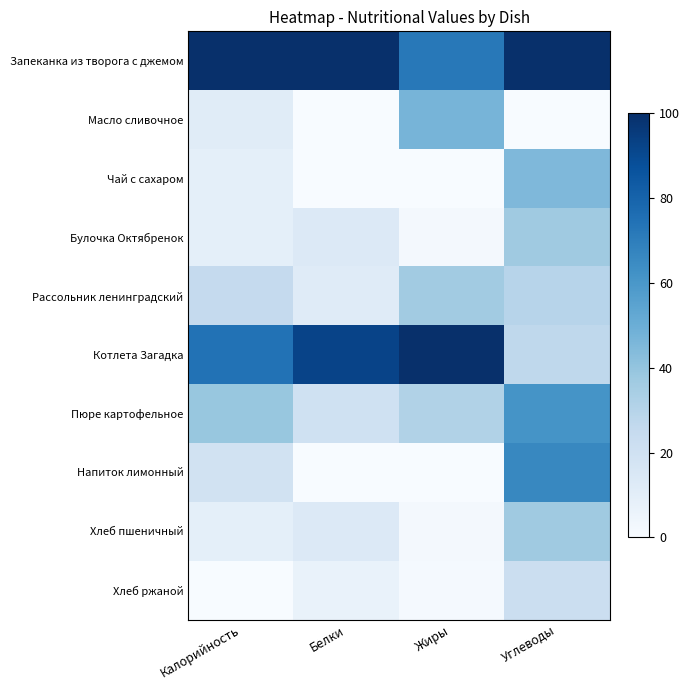

Rank the series at Белки from lowest to highest value.

Чай с сахаром, Масло сливочное, Напиток лимонный, Хлеб ржаной, Рассольник ленинградский, Булочка Октябренок, Хлеб пшеничный, Пюре картофельное, Котлета Загадка, Запеканка из творога с джемом